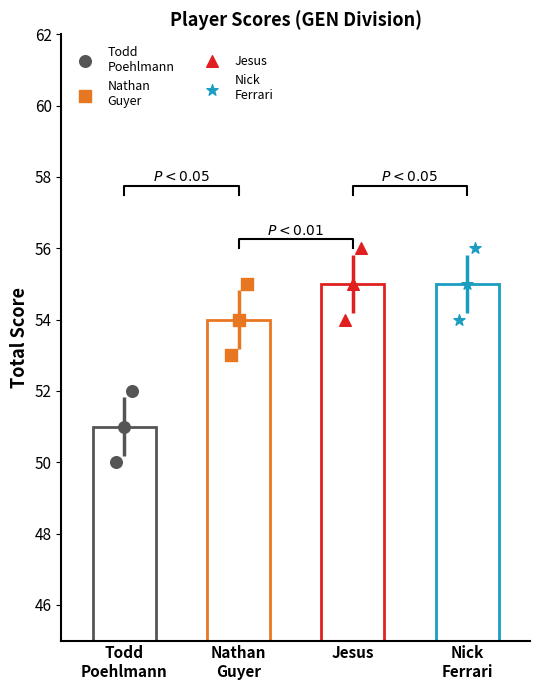

What are all the series names shown in the legend?

Todd
Poehlmann, Nathan
Guyer, Jesus, Nick
Ferrari